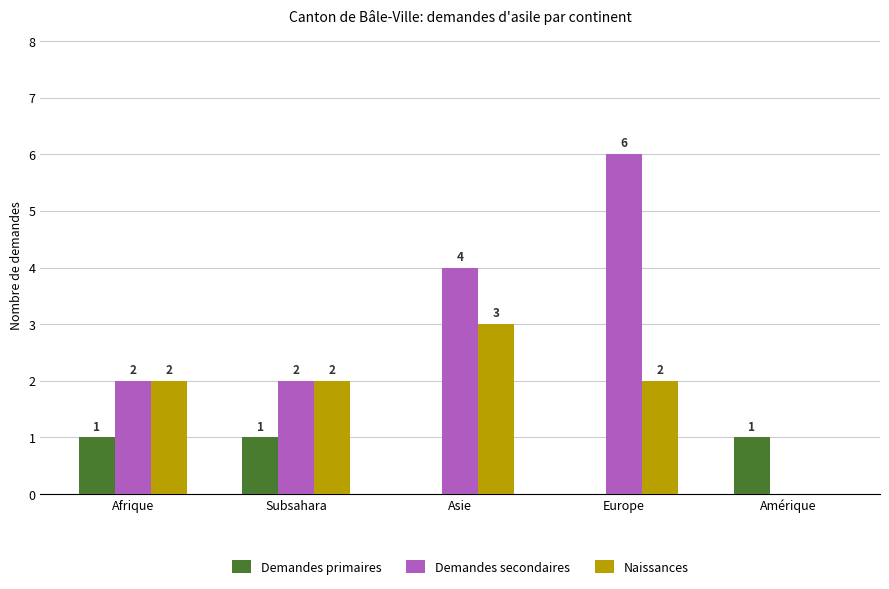

How many series are shown in this chart?

3